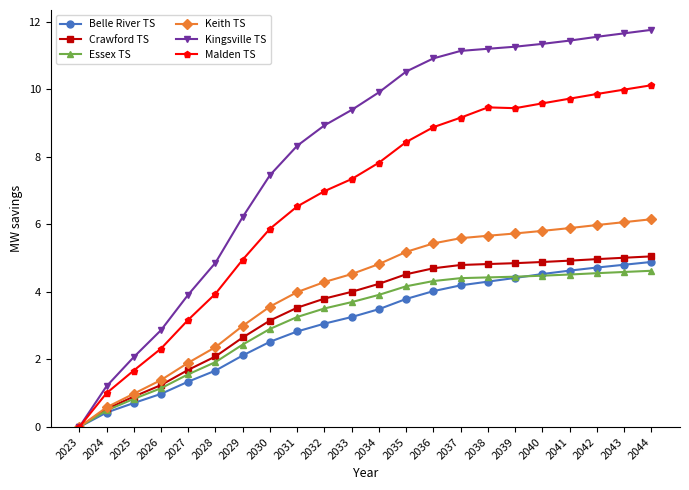

How many values in Crawford TS are above zero?

21